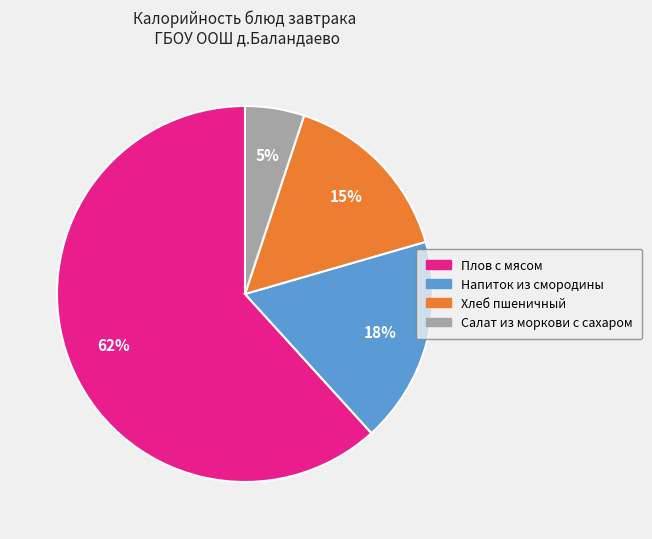

Is it true that Хлеб пшеничный is 8% of the pie?

False